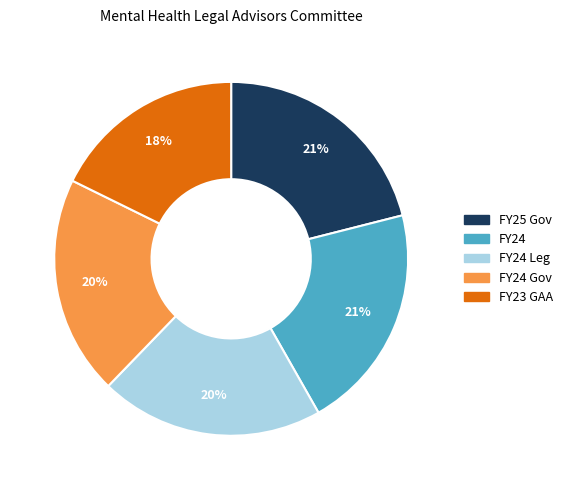

Count the number of slices in the pie.

5